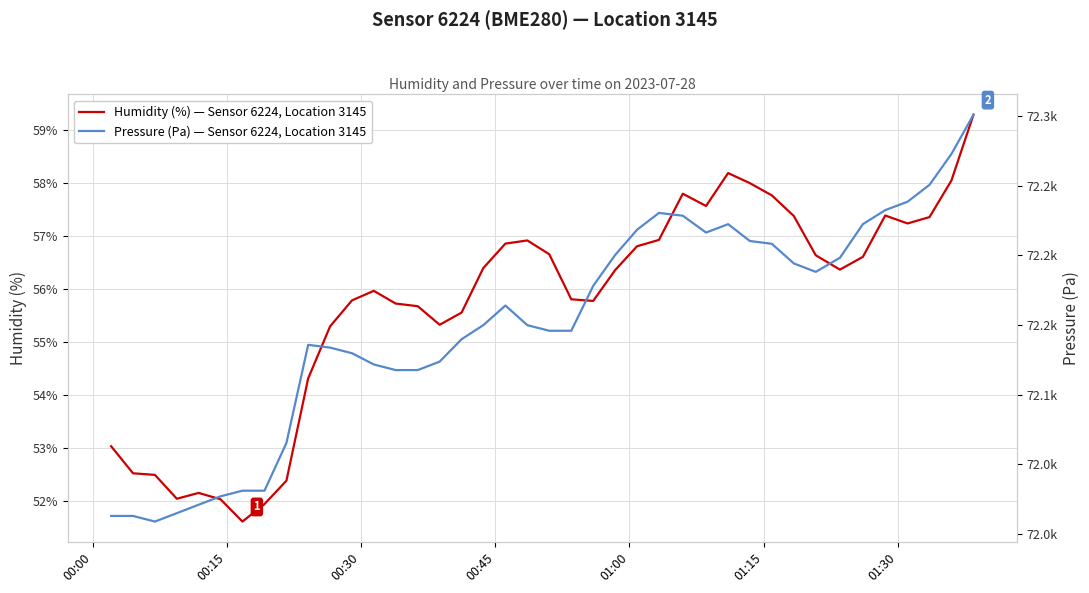

What is the highest value of the Humidity (%) — Sensor 6224, Location 3145 series?

59.3